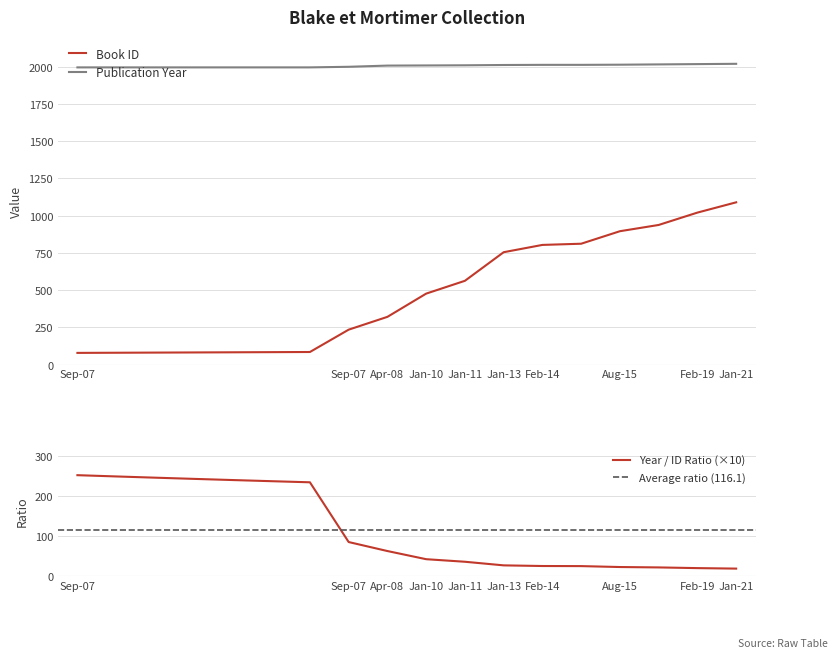

How many categories are shown in the chart?

18